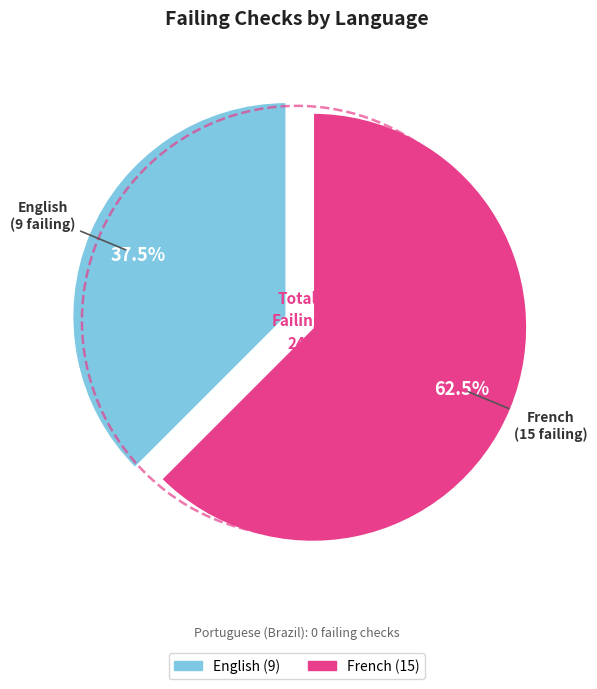

To the nearest percent, what percentage of the pie is French?

62%